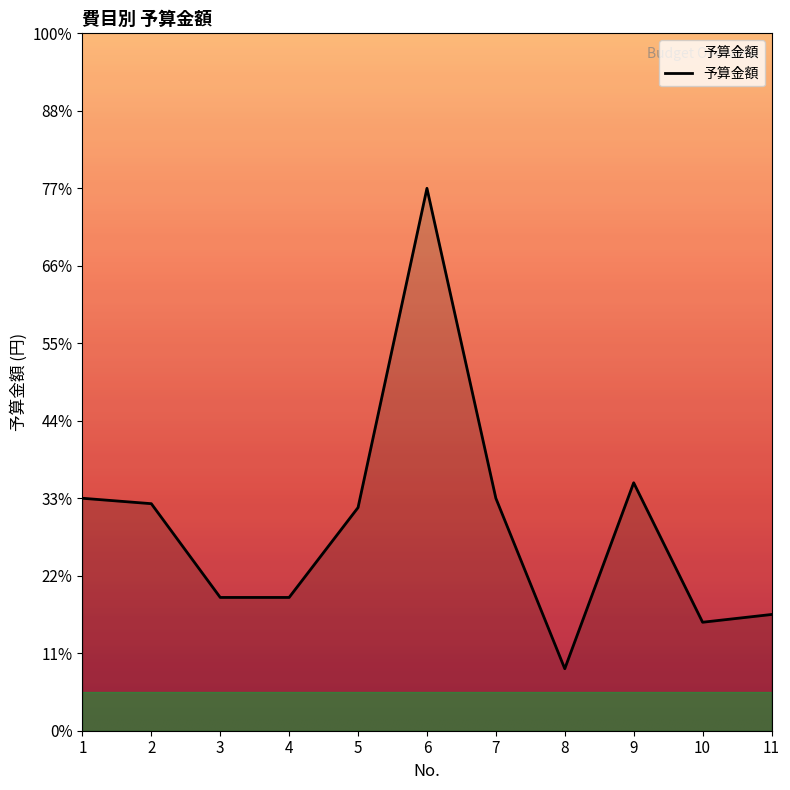

Does the chart display data point markers on the line(s)?

No